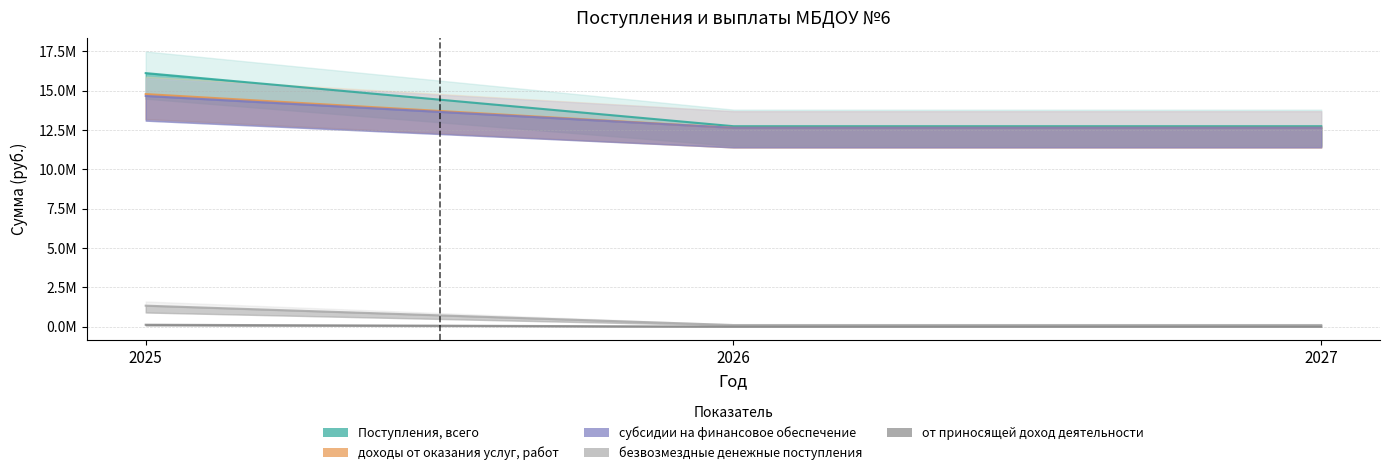

What is the value of the субсидии на финансовое обеспечение point at the 2nd from the left?

12643972.3